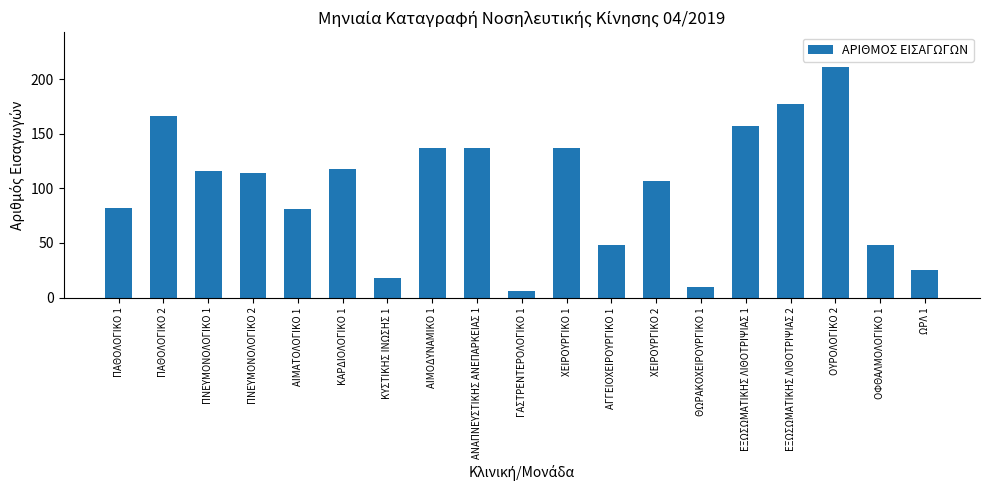

What is the average value?

100